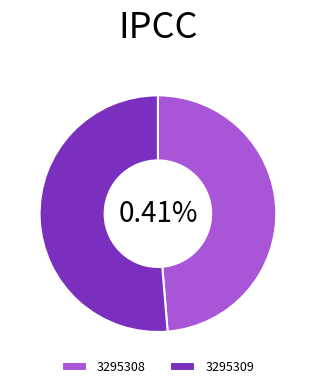

To the nearest percent, what is the average slice percentage?

50%